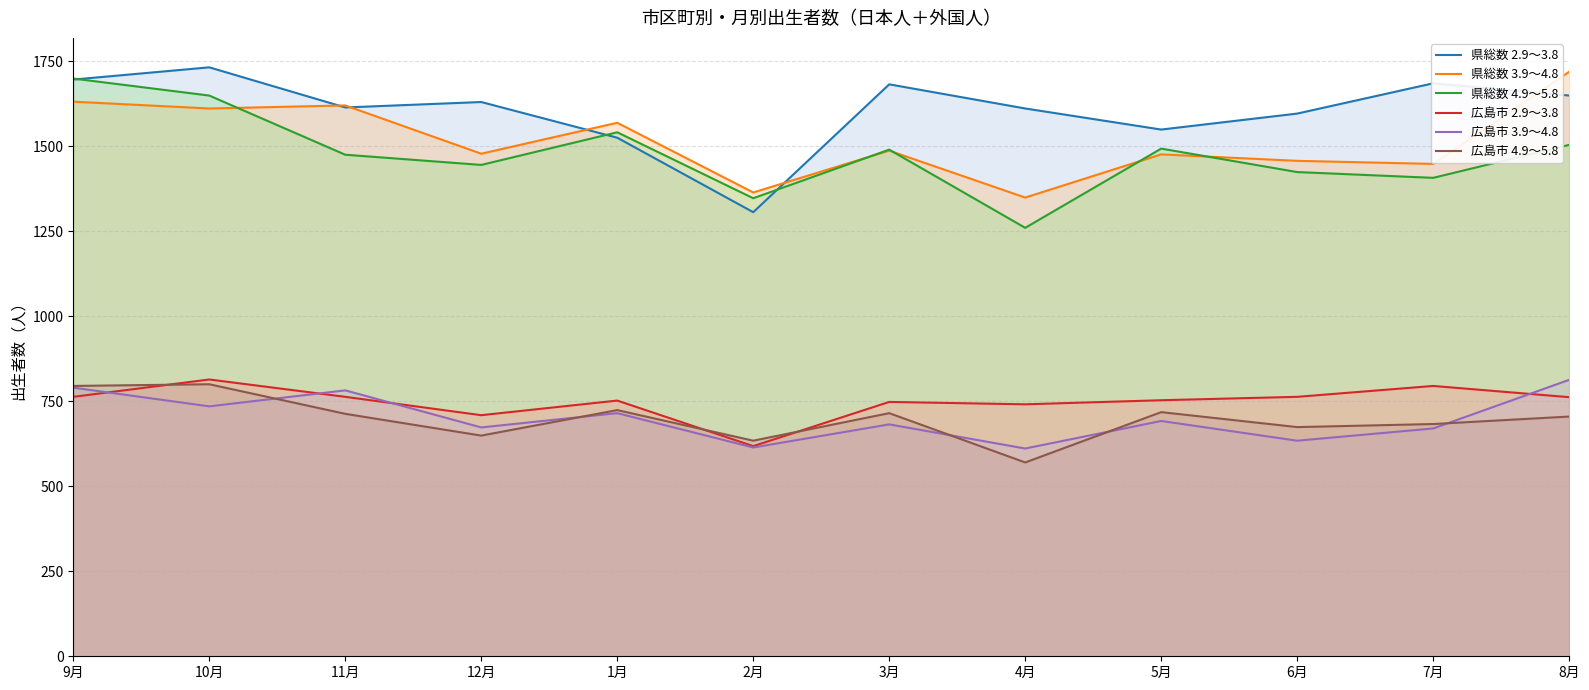

Reading left to right, transcribe all the data shown in this chart.

県総数 2.9～3.8: 9月=1696	10月=1732	11月=1614	12月=1630	1月=1525	2月=1306	3月=1682	4月=1611	5月=1549	6月=1596	7月=1685	8月=1649
県総数 3.9～4.8: 9月=1631	10月=1611	11月=1620	12月=1478	1月=1569	2月=1364	3月=1487	4月=1349	5月=1476	6月=1457	7月=1448	8月=1719
県総数 4.9～5.8: 9月=1699	10月=1649	11月=1475	12月=1445	1月=1541	2月=1347	3月=1490	4月=1260	5月=1493	6月=1424	7月=1407	8月=1504
広島市 2.9～3.8: 9月=763	10月=814	11月=763	12月=709	1月=752	2月=618	3月=748	4月=741	5月=753	6月=763	7月=795	8月=762
広島市 3.9～4.8: 9月=790	10月=735	11月=782	12月=673	1月=715	2月=614	3月=682	4月=611	5月=692	6月=634	7月=670	8月=813
広島市 4.9～5.8: 9月=795	10月=800	11月=713	12月=649	1月=724	2月=634	3月=715	4月=570	5月=718	6月=674	7月=683	8月=705